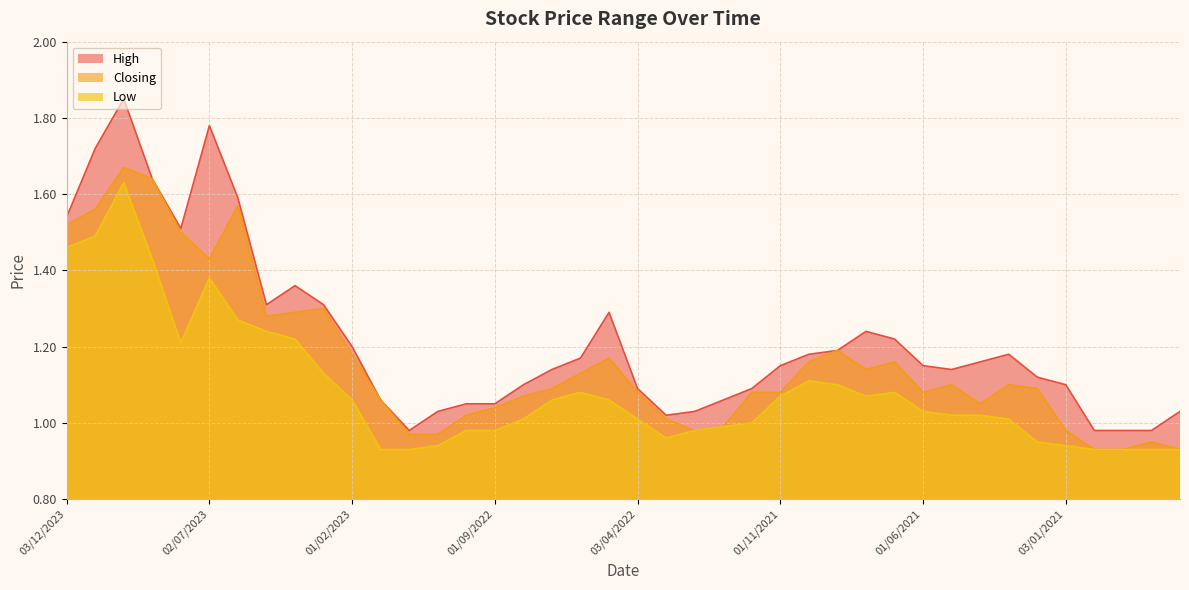

What position from the right is 01/11/2022?

27